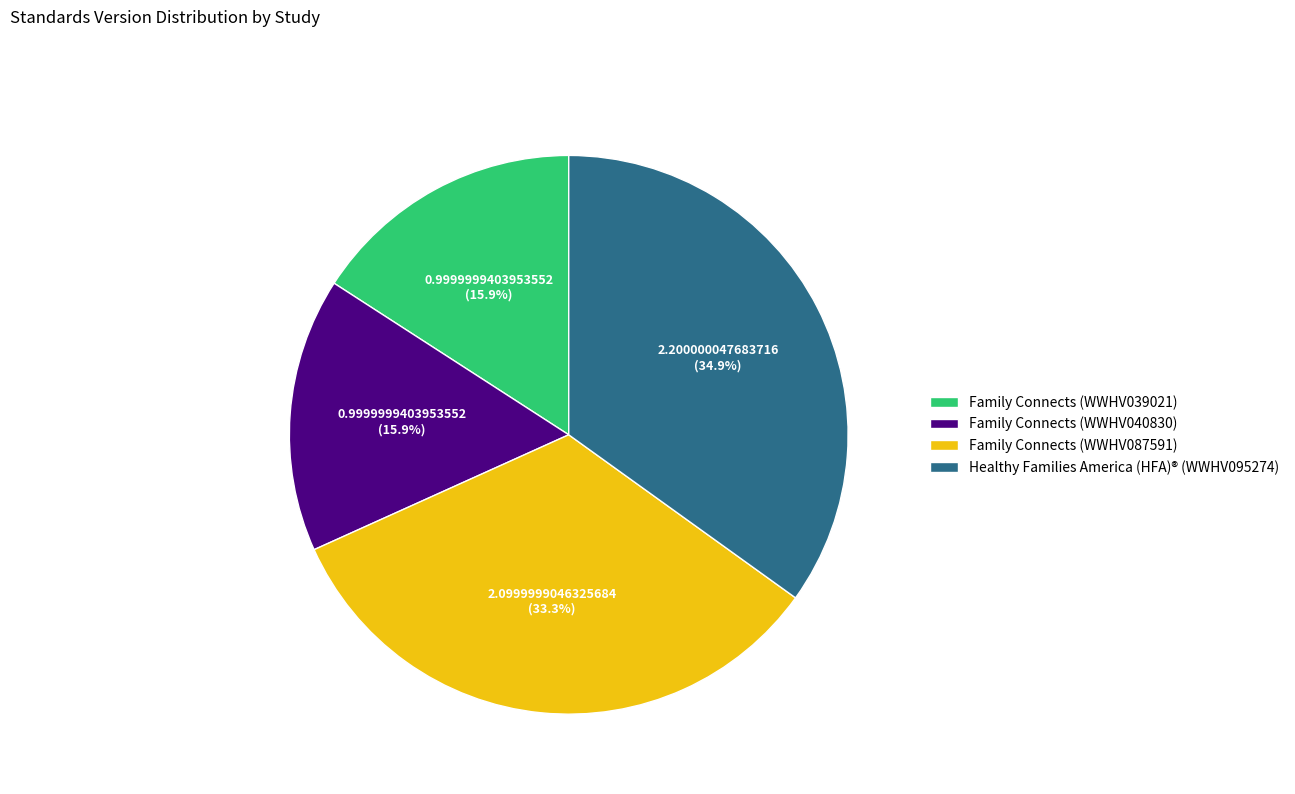

What percentage is NOT represented by Family Connects (WWHV039021)?

84.1%